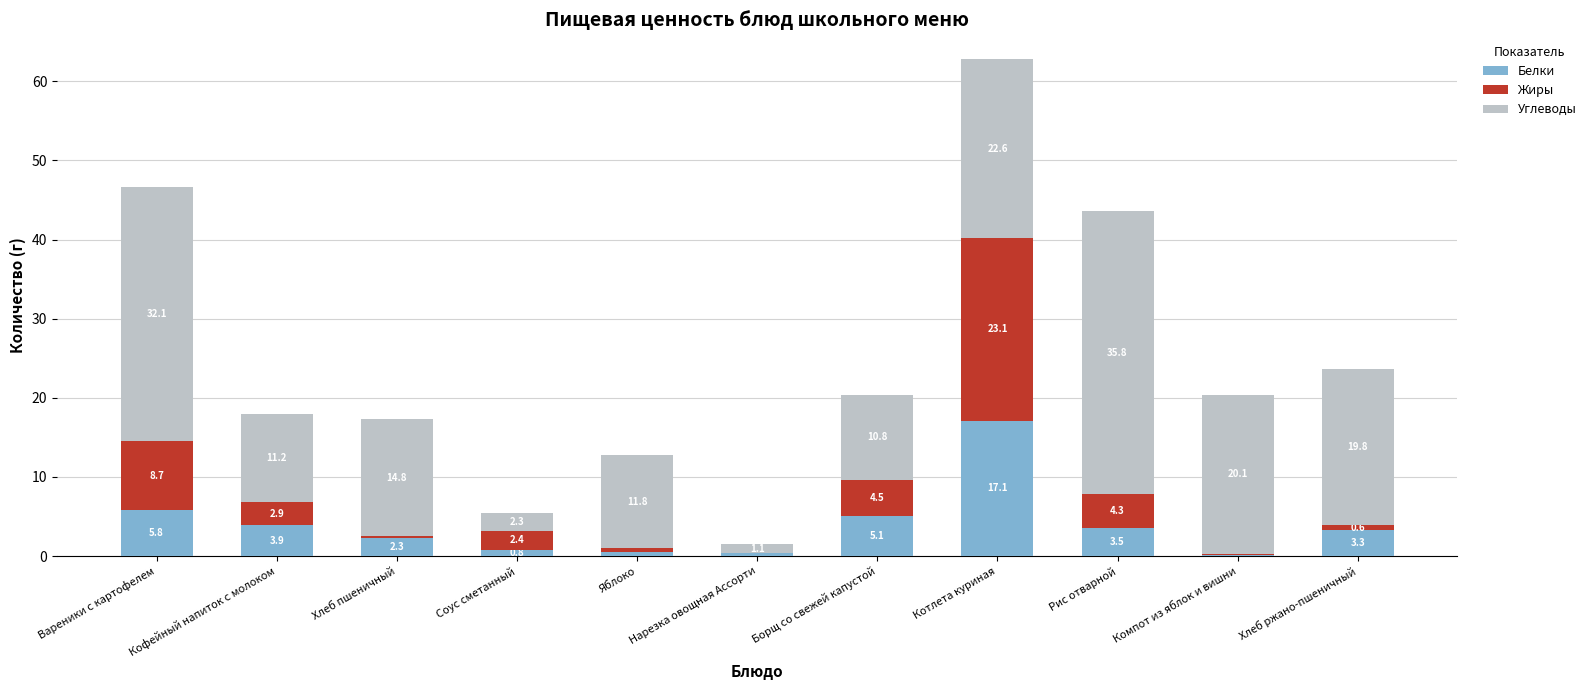

What is the maximum value for Белки?

17.1